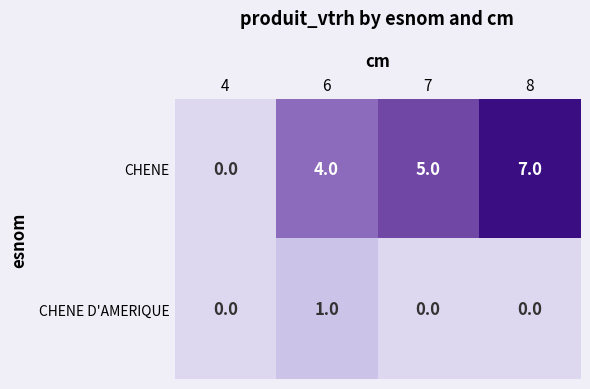

Which series has the largest total across all categories?

CHENE